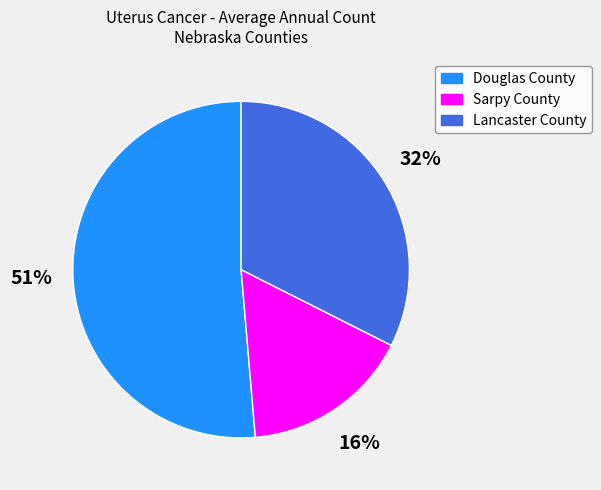

To the nearest percent, what is the combined percentage of Sarpy County and Douglas County?

68%